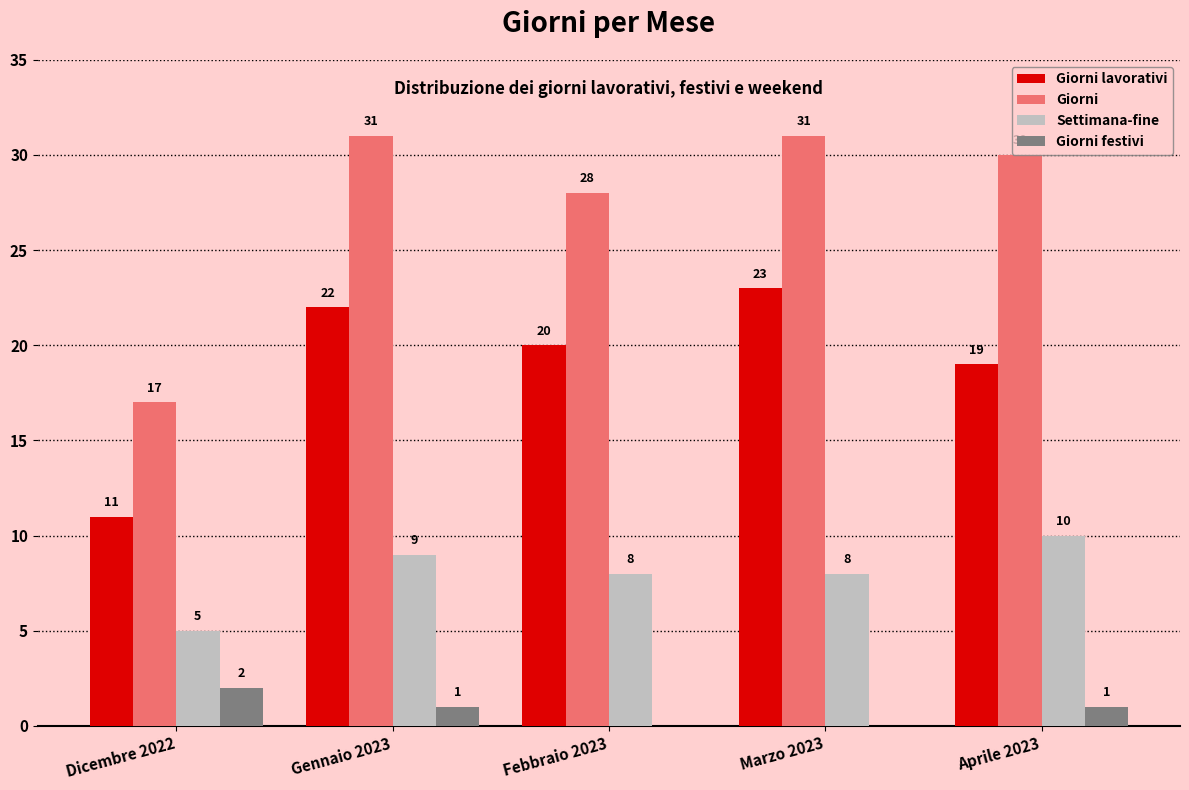

Does the chart contain stacked bars?

No